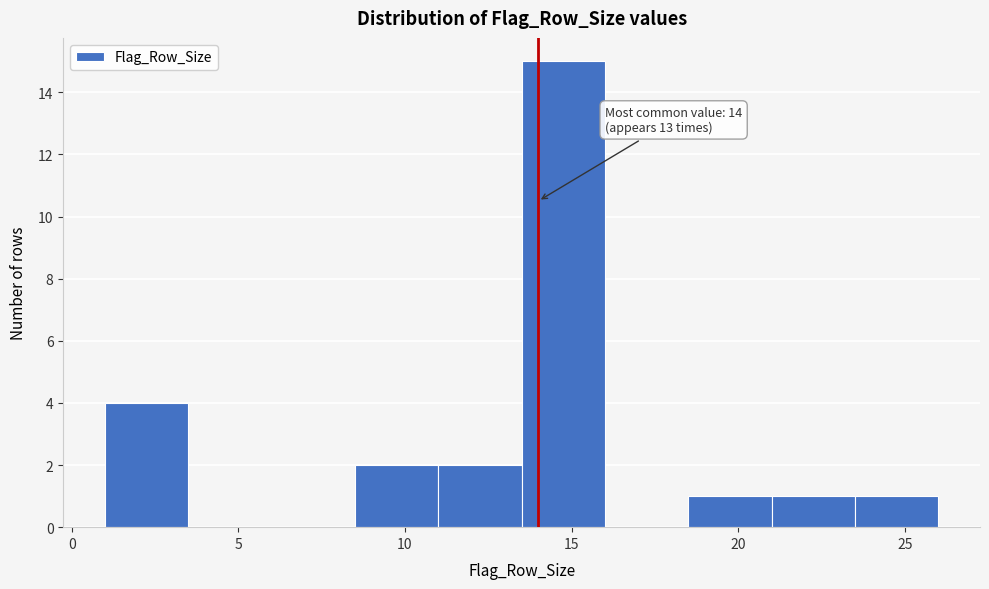

Over which range of the x-axis is the bar tallest?

13.5 to 16.0